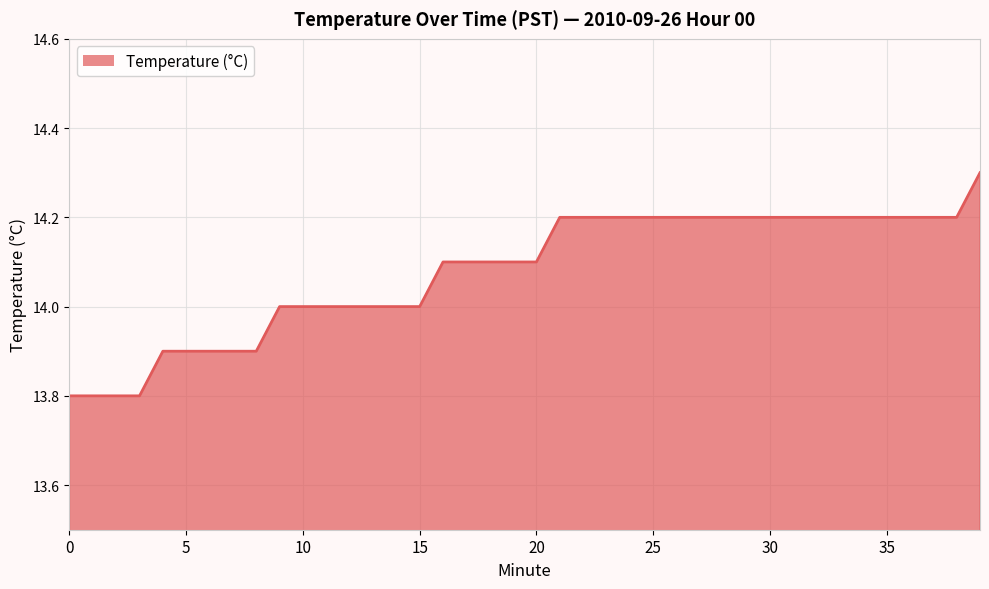

What is the smallest value displayed?

13.8